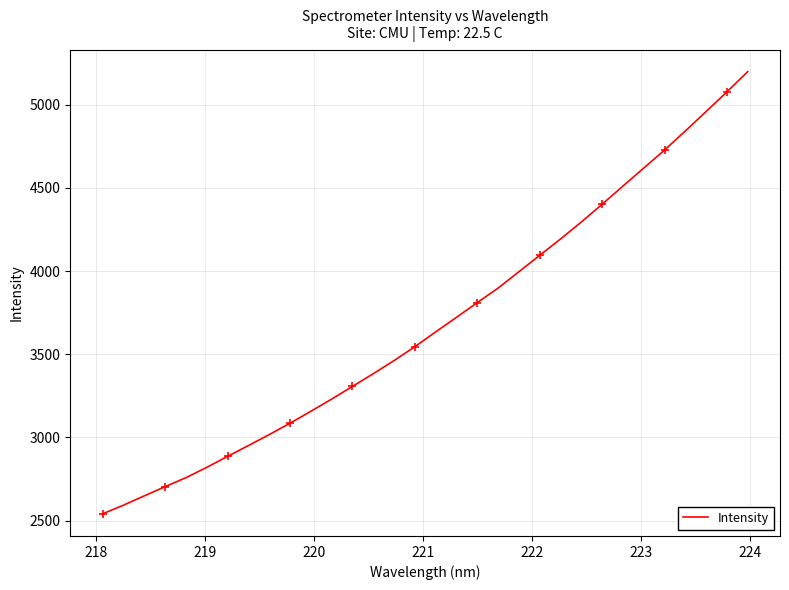

What is the maximum value for Intensity?

5198.7